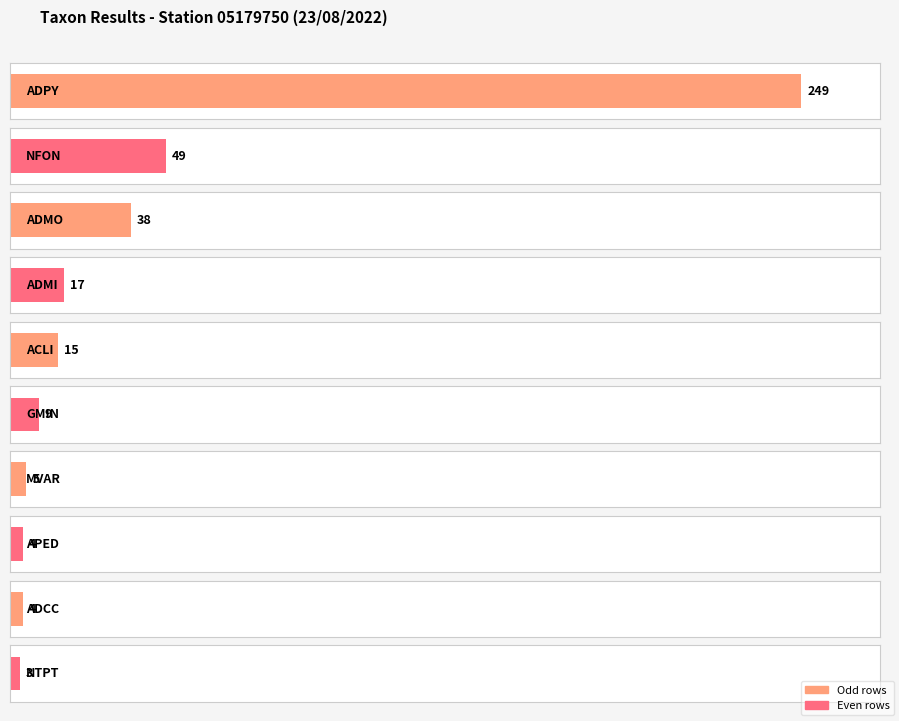

Is it true that the value at ADMO is 38?

True